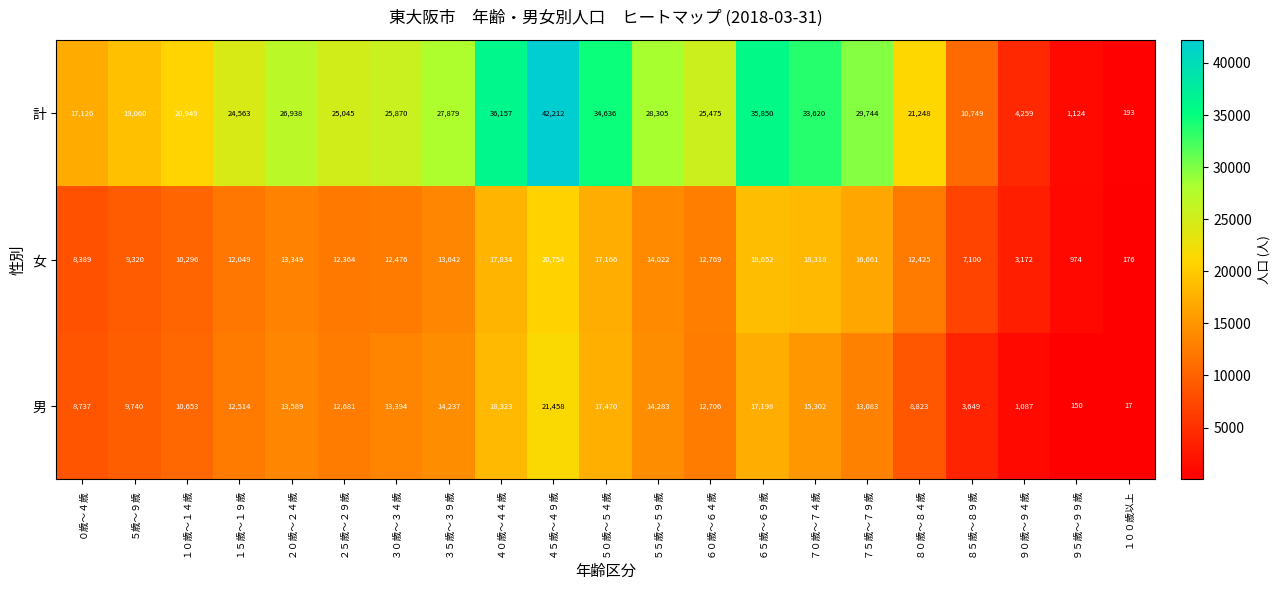

Rank the series at ８０歳～８４歳 from lowest to highest value.

男, 女, 計